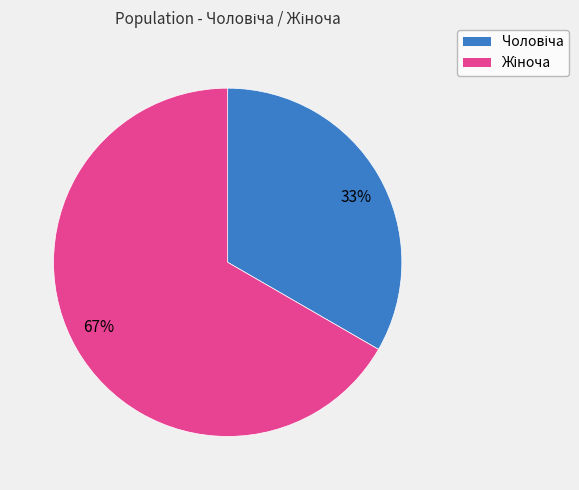

True or false: 67% accounts for 67% of the total.

True